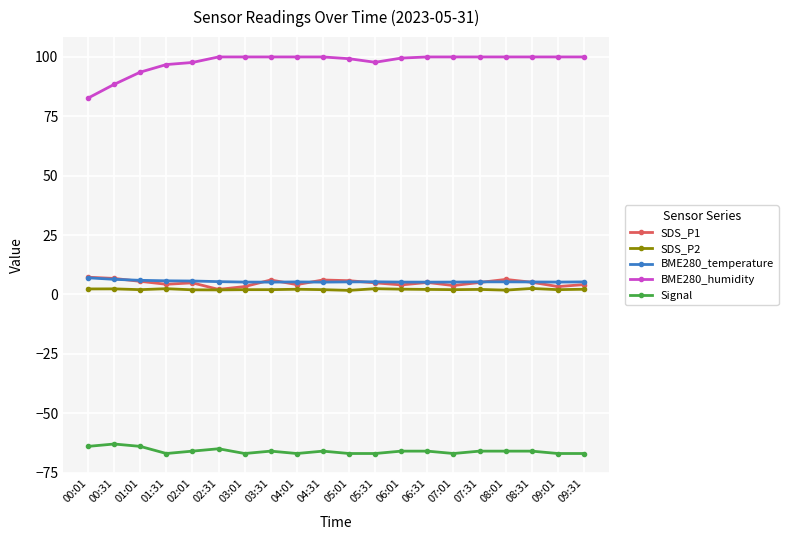

At how many categories does at least one series exceed 80?

20